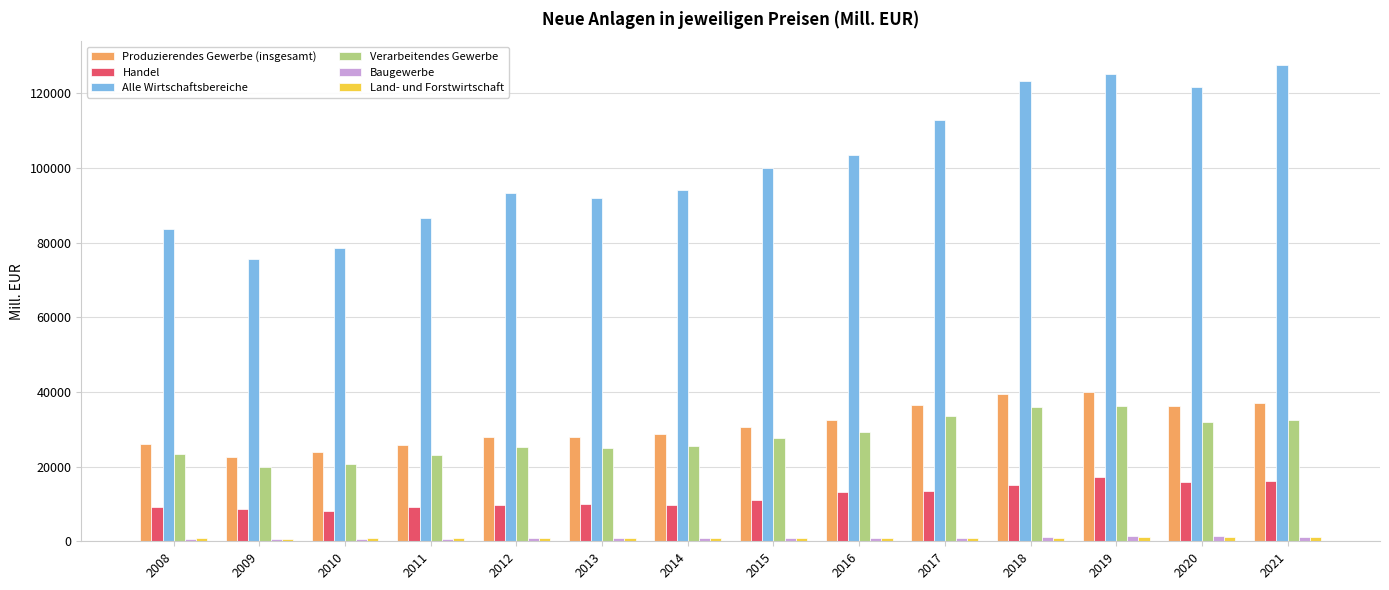

What is the average value of the Produzierendes Gewerbe (insgesamt) series?

31072.1